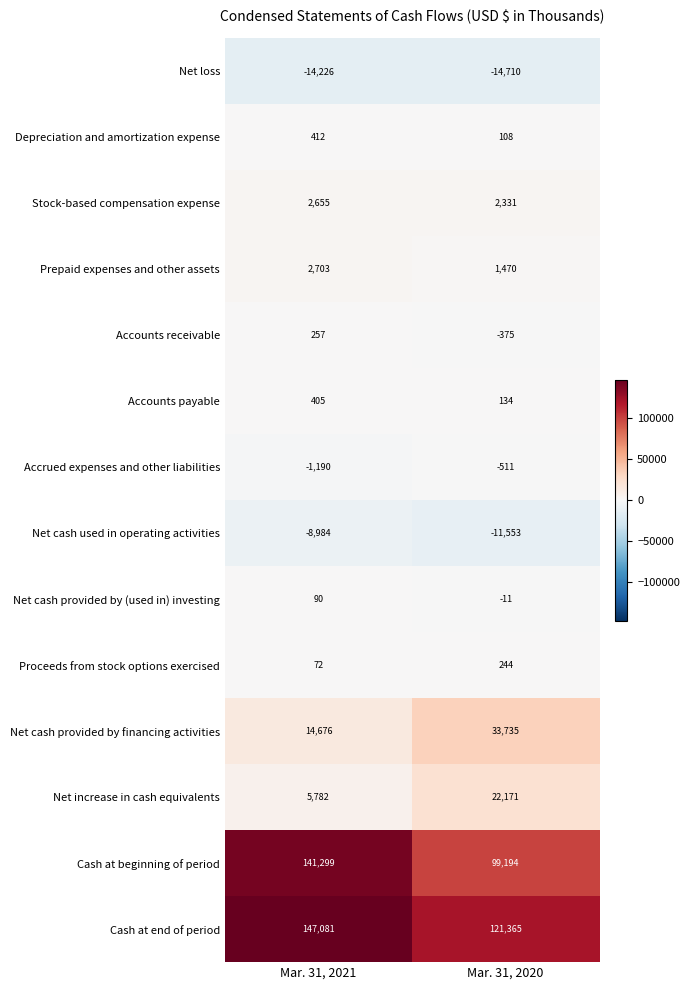

What is the smallest value displayed?

-14710